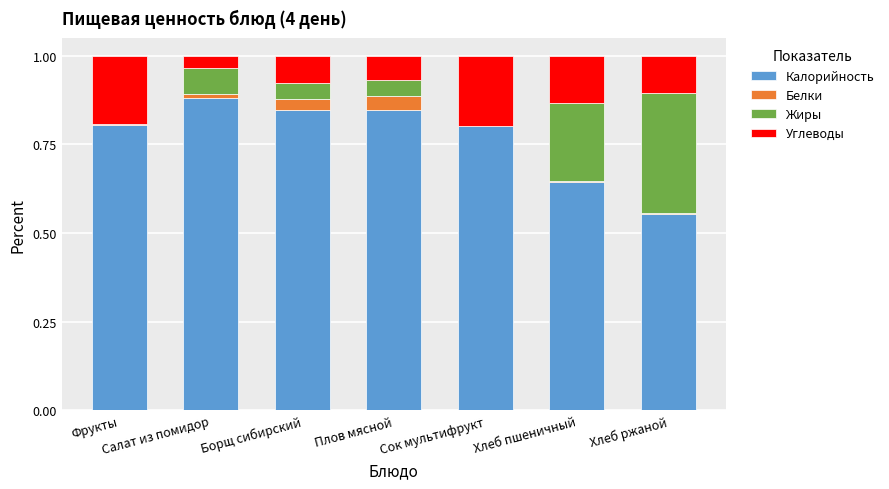

The value of Калорийность at Плов мясной is 0.8. True or false?

True